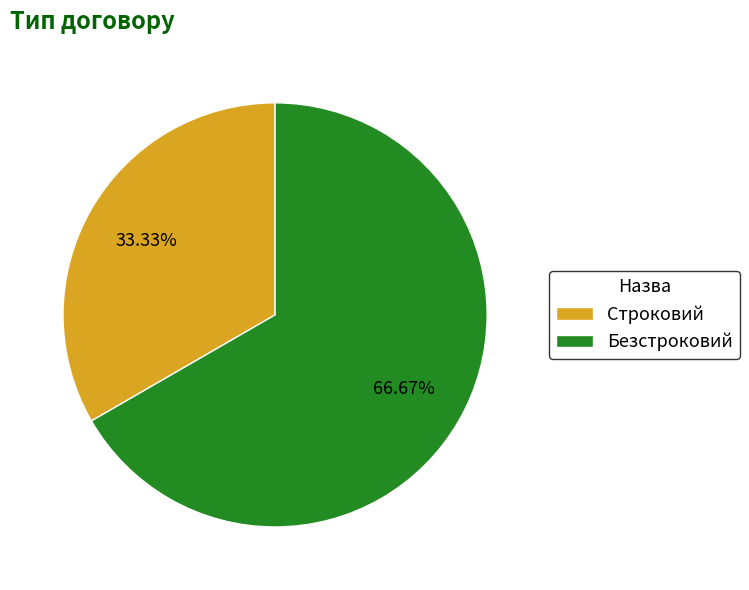

What is the ratio of the value at Безстроковий to the value at Строковий?

2.0